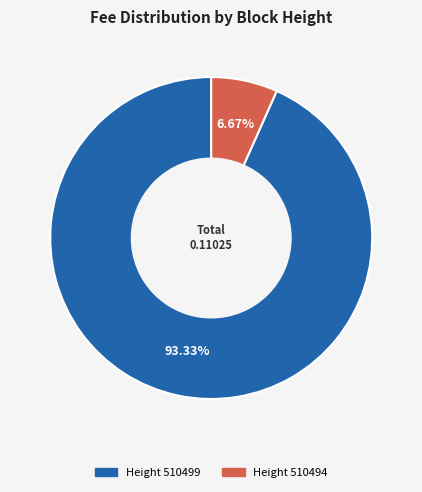

To the nearest percent, what is the difference between the largest and smallest slice percentages?

87%